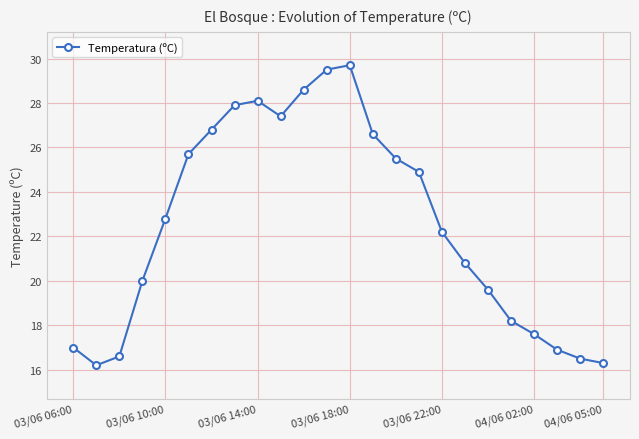

How many values are below 22?

11